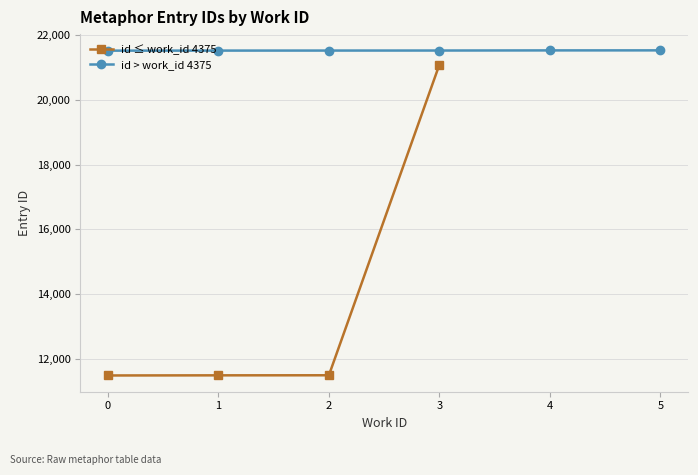

What is the value of the id ≤ work_id 4375 point at the 4th from the left?

21089